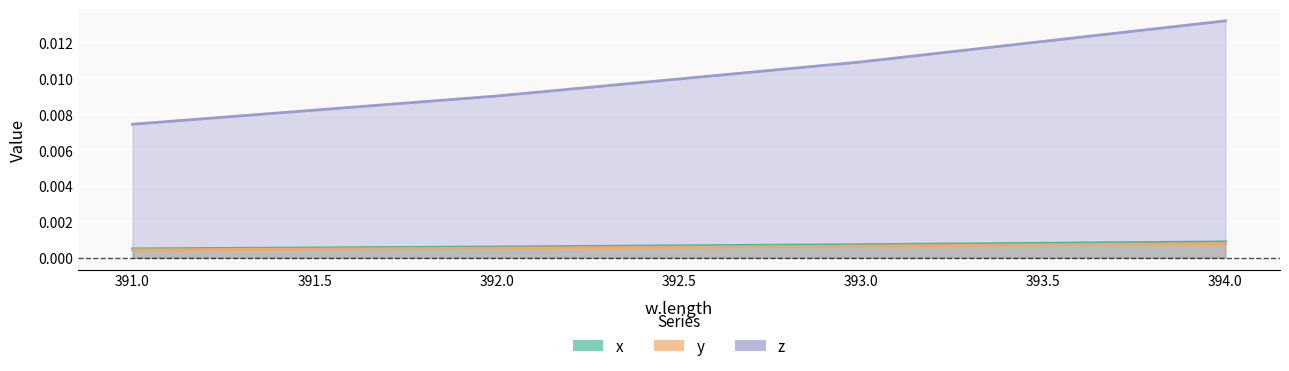

True or false: x and z intersect in this chart.

False